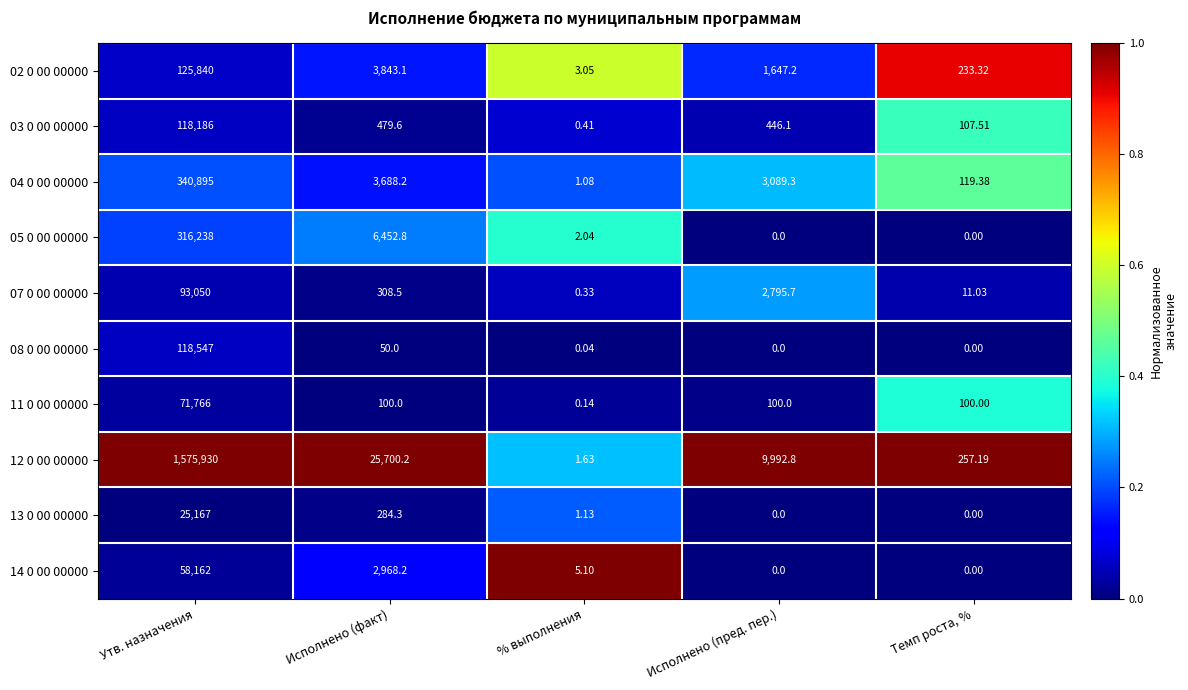

List the labels in order of 12 0 00 00000 value, smallest first.

% выполнения, Темп роста, %, Исполнено (пред. пер.), Исполнено (факт), Утв. назначения